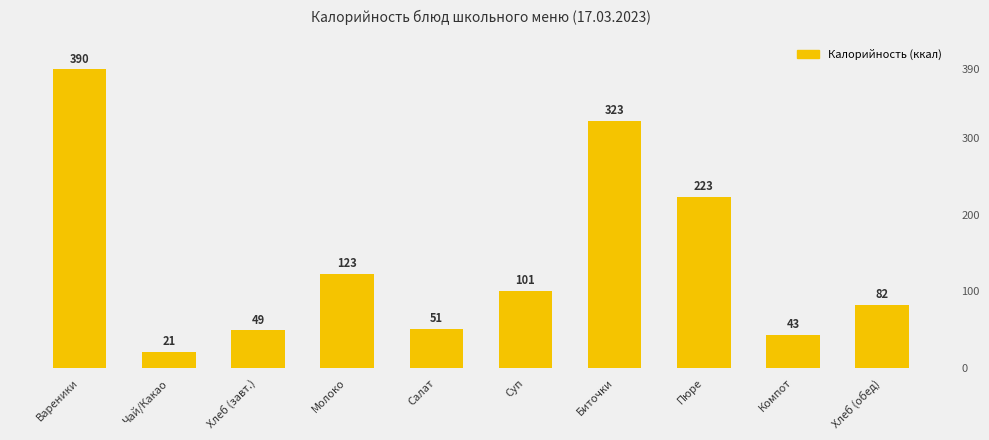

The value at Компот is 43. True or false?

True